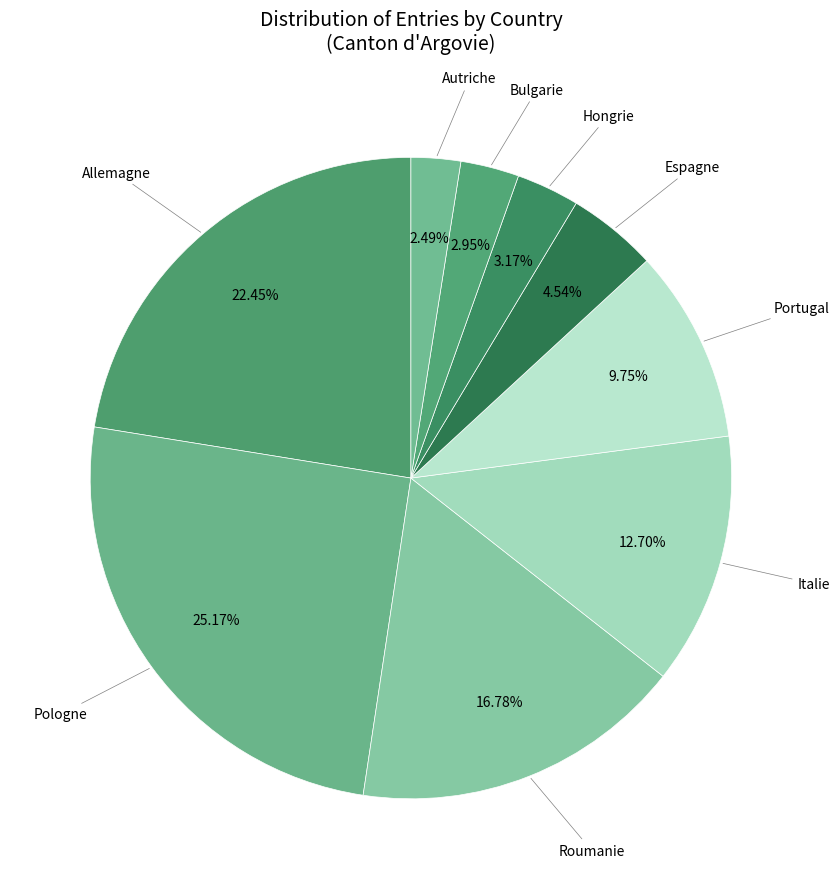

How many segments does this pie chart have?

9